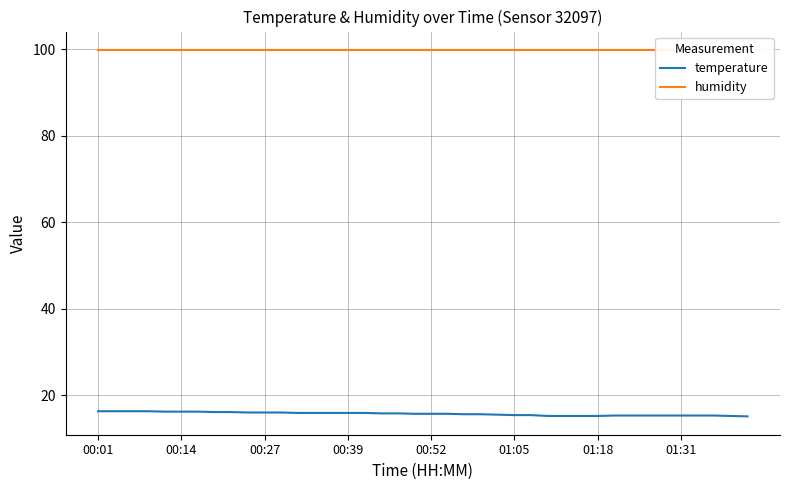

What is the minimum value for temperature?

15.1